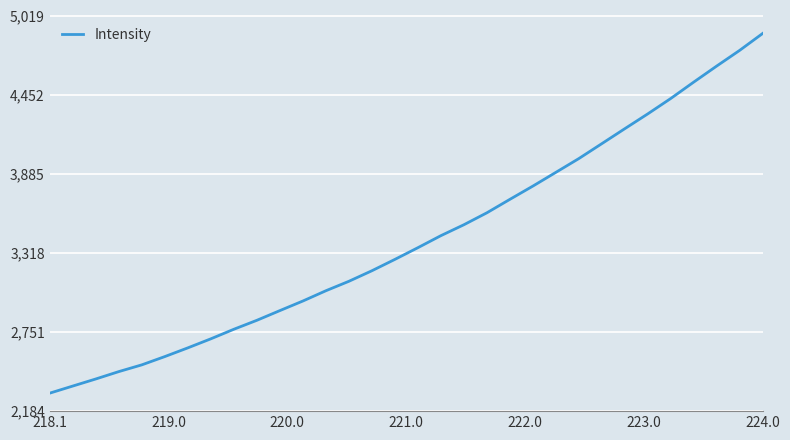

Is this an area chart (filled region under the line)?

No